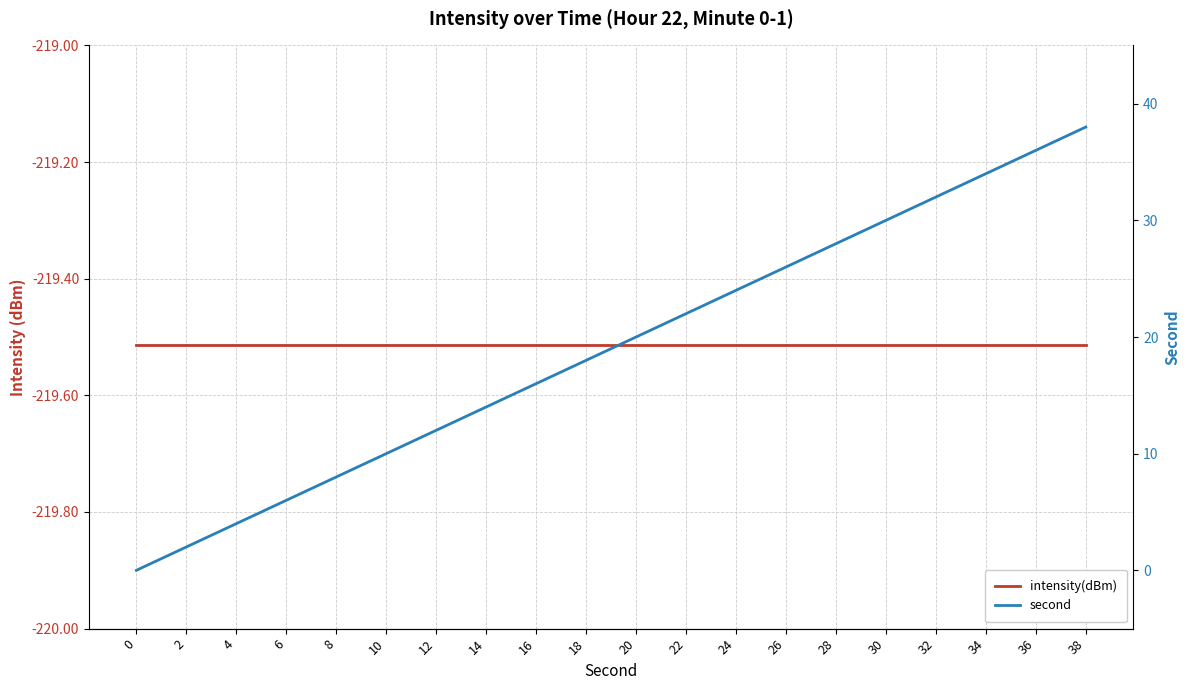

What is the difference between the highest and lowest values at 38?

257.5